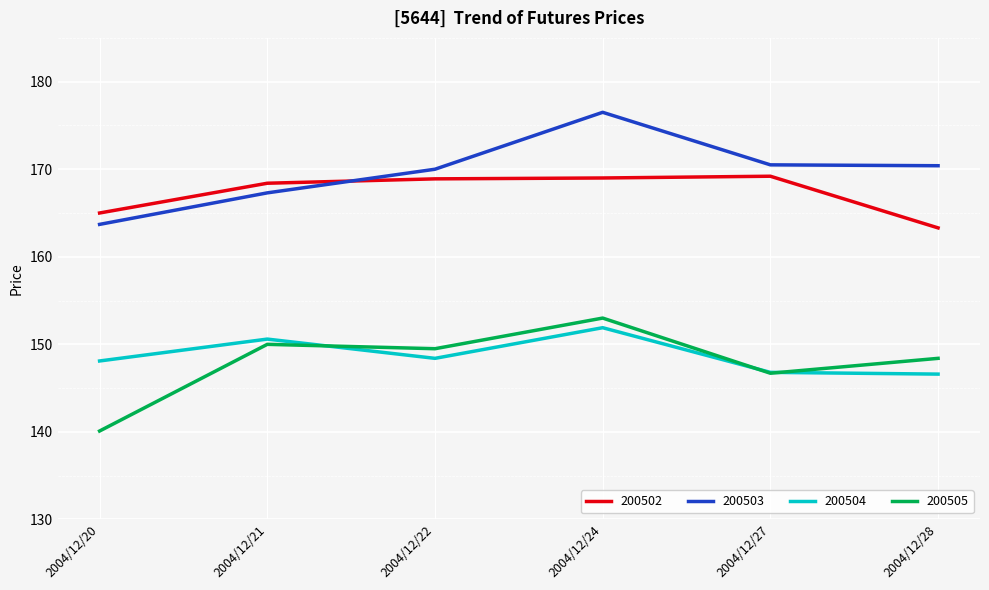

Where is 200505 nearest to the value 146?

2004/12/27